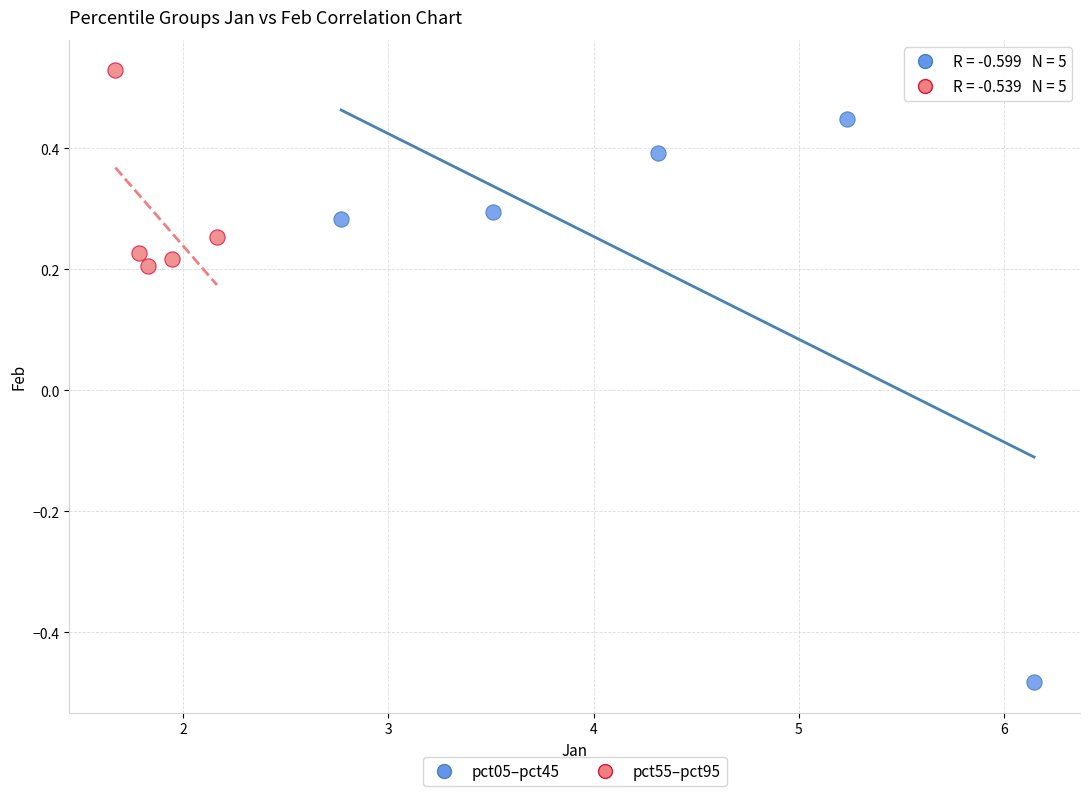

Which series contains the lowest Y value?

pct05–pct45